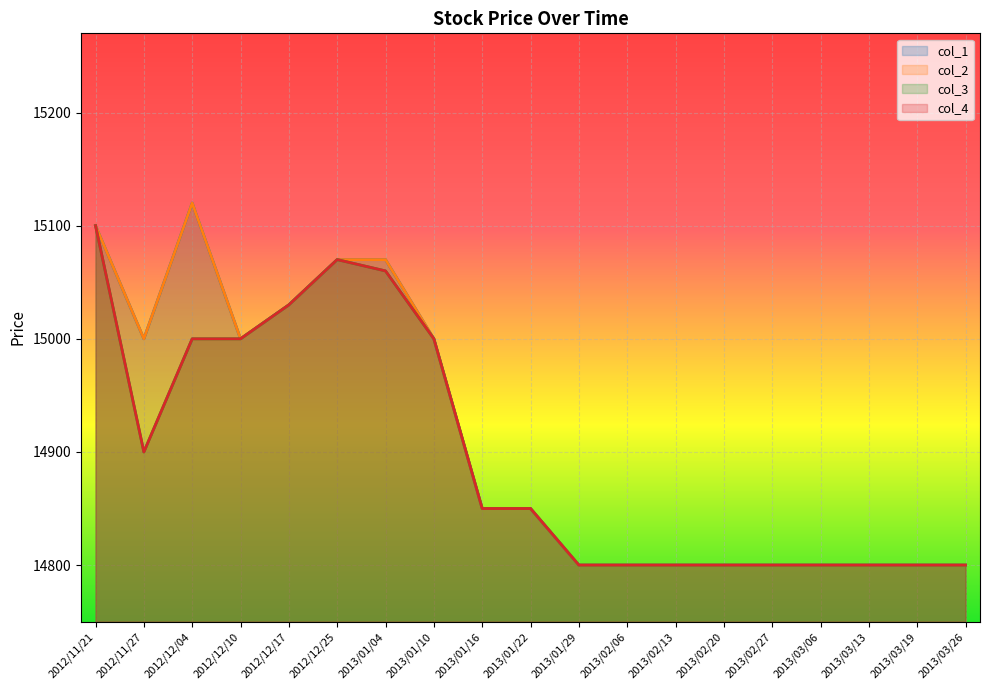

Reading left to right, transcribe all the data shown in this chart.

col_1: 15100	15000	15120	15000	15030	15070	15070	15000	14850	14850	14800	14800	14800	14800	14800	14800	14800	14800	14800
col_2: 15100	15000	15120	15000	15030	15070	15070	15000	14850	14850	14800	14800	14800	14800	14800	14800	14800	14800	14800
col_3: 15100	14900	15000	15000	15030	15070	15060	15000	14850	14850	14800	14800	14800	14800	14800	14800	14800	14800	14800
col_4: 15100	14900	15000	15000	15030	15070	15060	15000	14850	14850	14800	14800	14800	14800	14800	14800	14800	14800	14800